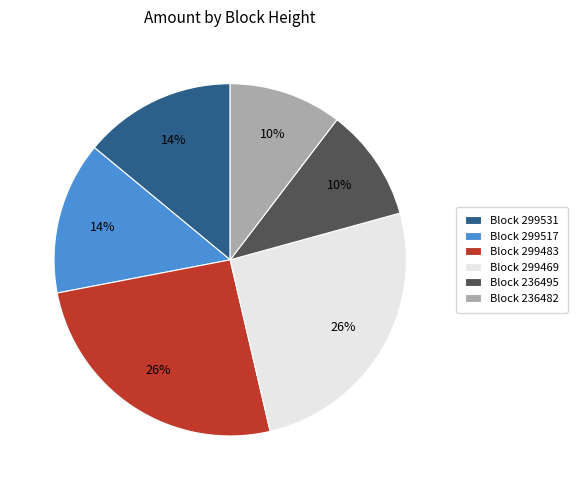

Is the sum of Block 299469 and Block 236495 greater than half?

No